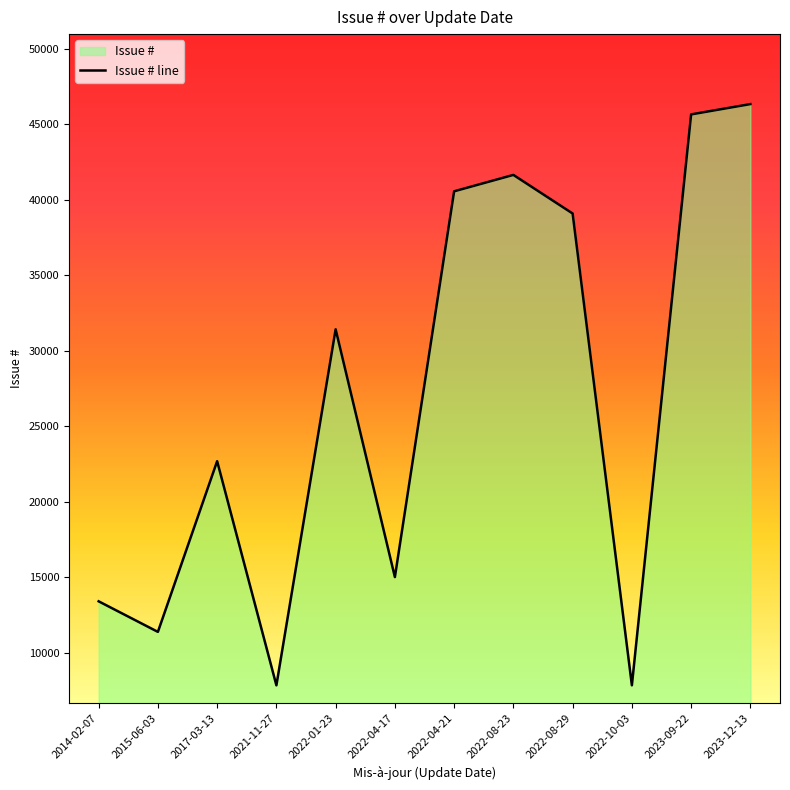

What is the sum of the values at 2022-10-03 and 2021-11-27?

15719